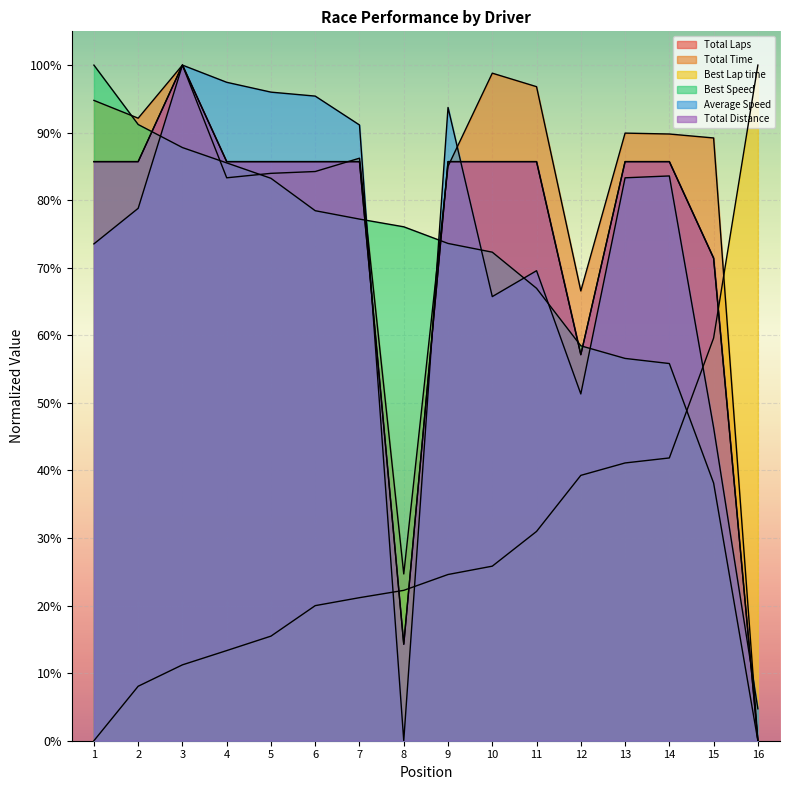

Which series has the largest total across all categories?

Total Time